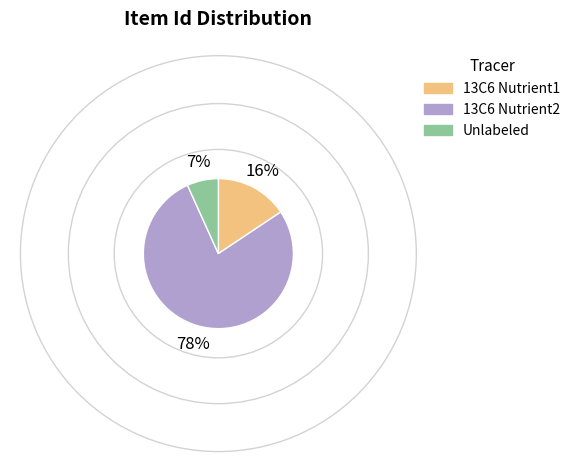

Which has a higher value, Unlabeled or 13C6 Nutrient1?

13C6 Nutrient1